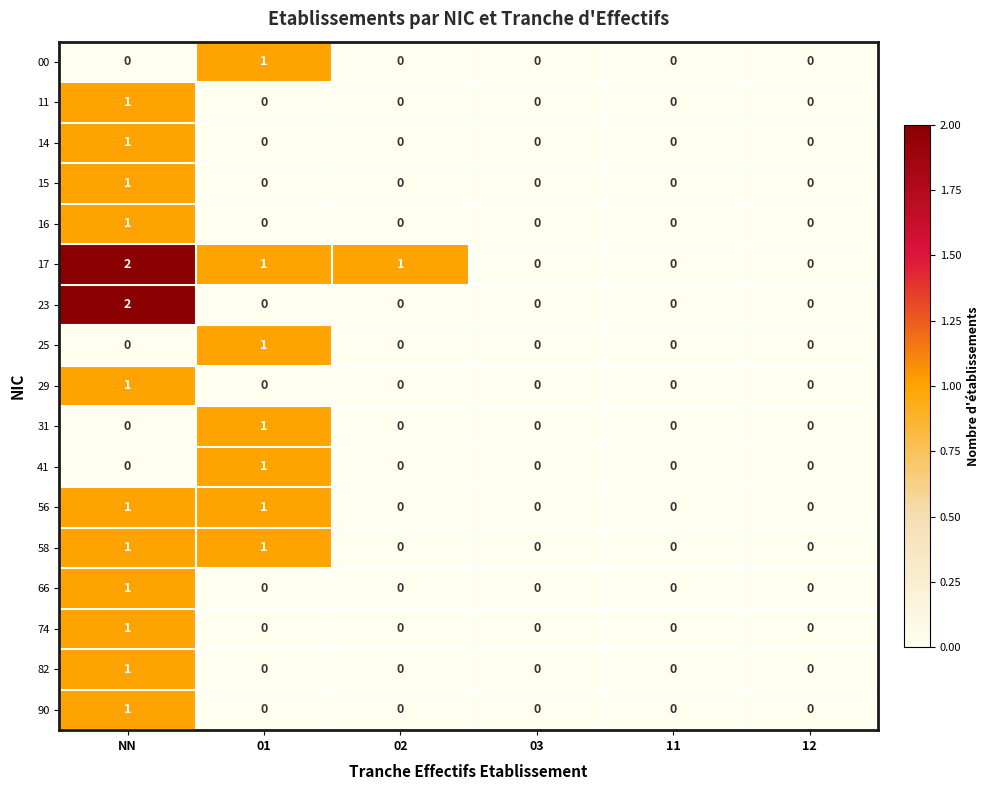

Which series has the largest total across all categories?

17